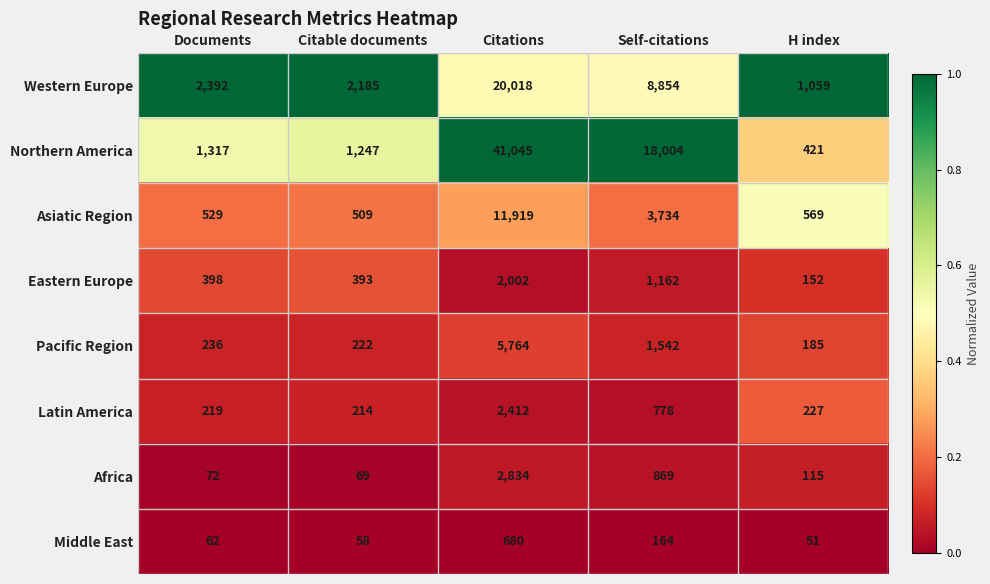

Rank the categories by Eastern Europe value from lowest to highest.

H index, Citable documents, Documents, Self-citations, Citations